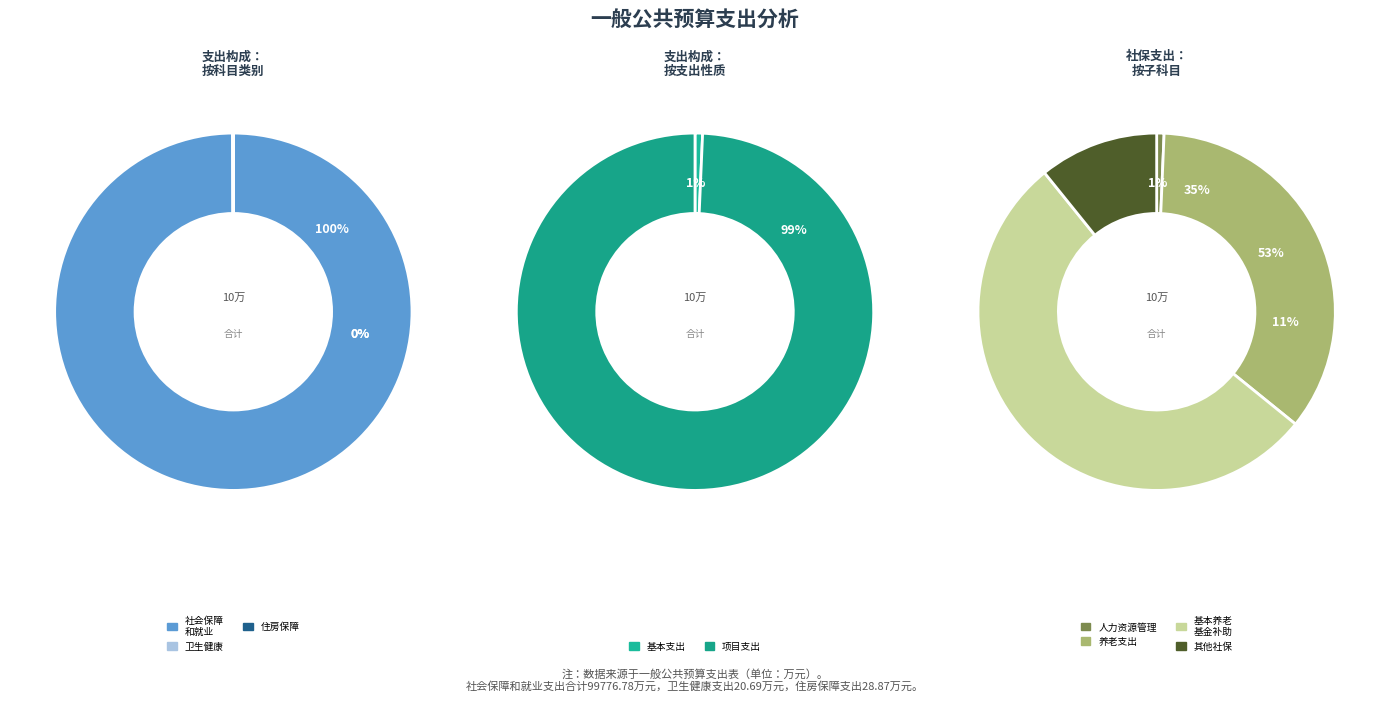

What is the largest slice in the pie chart?

社会保障和就业支出